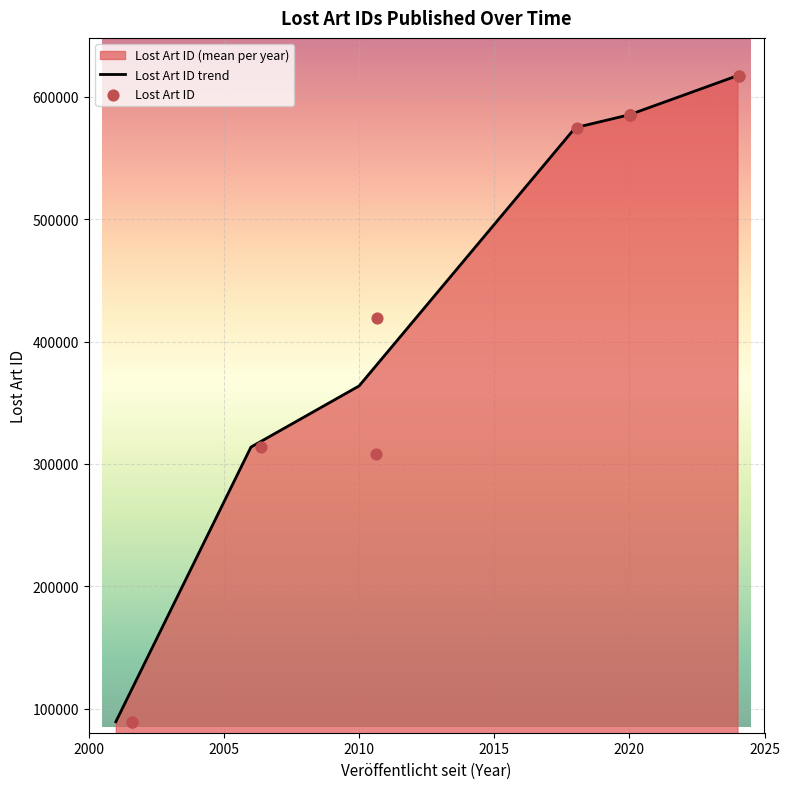

Which has a higher value, 2001-08-08 or 2020-01-14?

2020-01-14